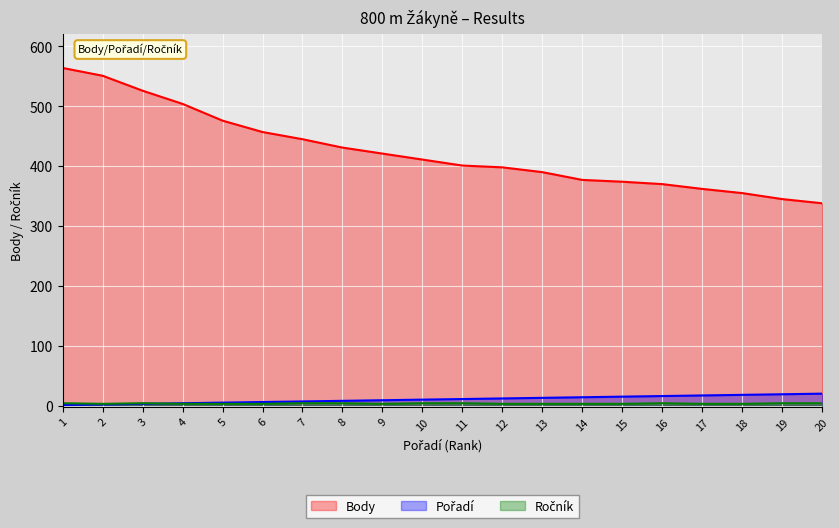

List the labels in order of Ročník value, smallest first.

2, 4, 5, 6, 9, 12, 13, 14, 15, 17, 18, 1, 3, 7, 8, 10, 11, 16, 19, 20